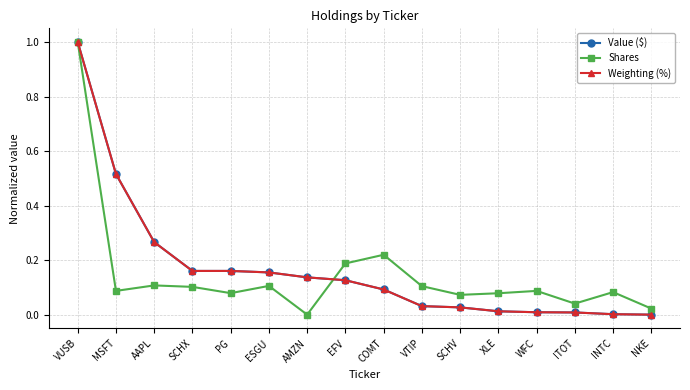

What are all the series names shown in the legend?

Value ($), Shares, Weighting (%)